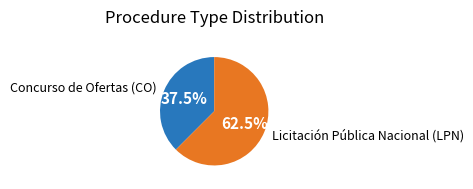

Combined, do Concurso de Ofertas (CO) and Licitación Pública Nacional (LPN) account for over 50%?

Yes